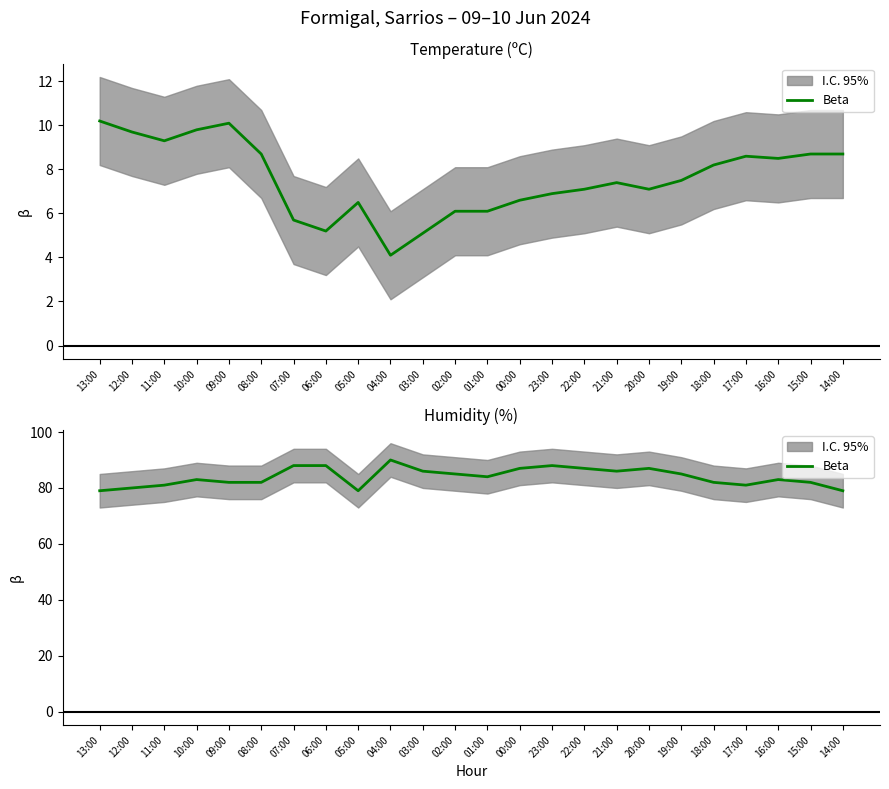

What is the label of the 10th point from the right?

23:00